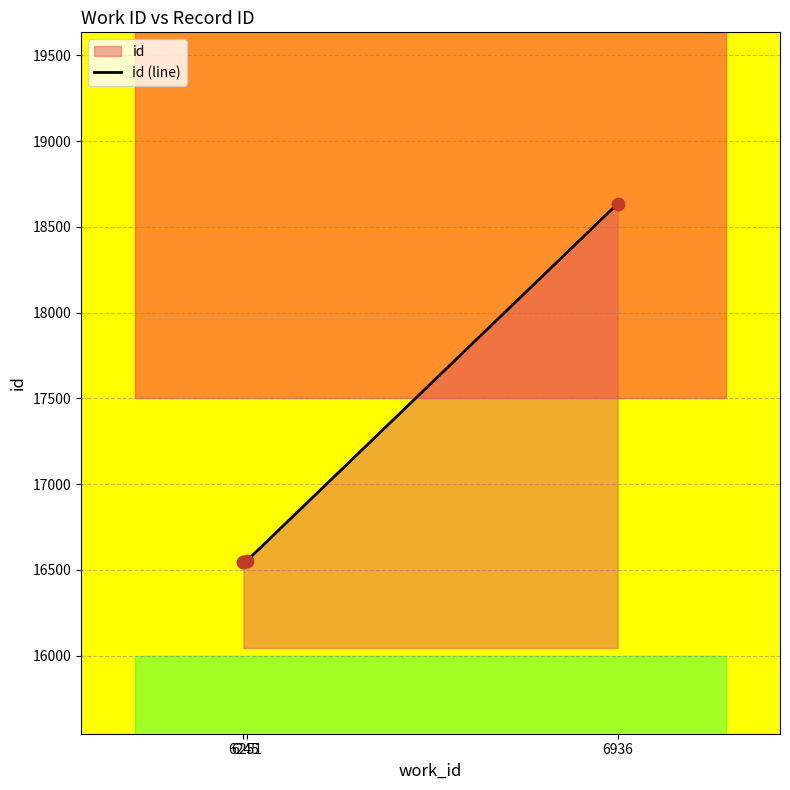

Approximately how many times larger is the value at 6936 compared to 6245?

1.1